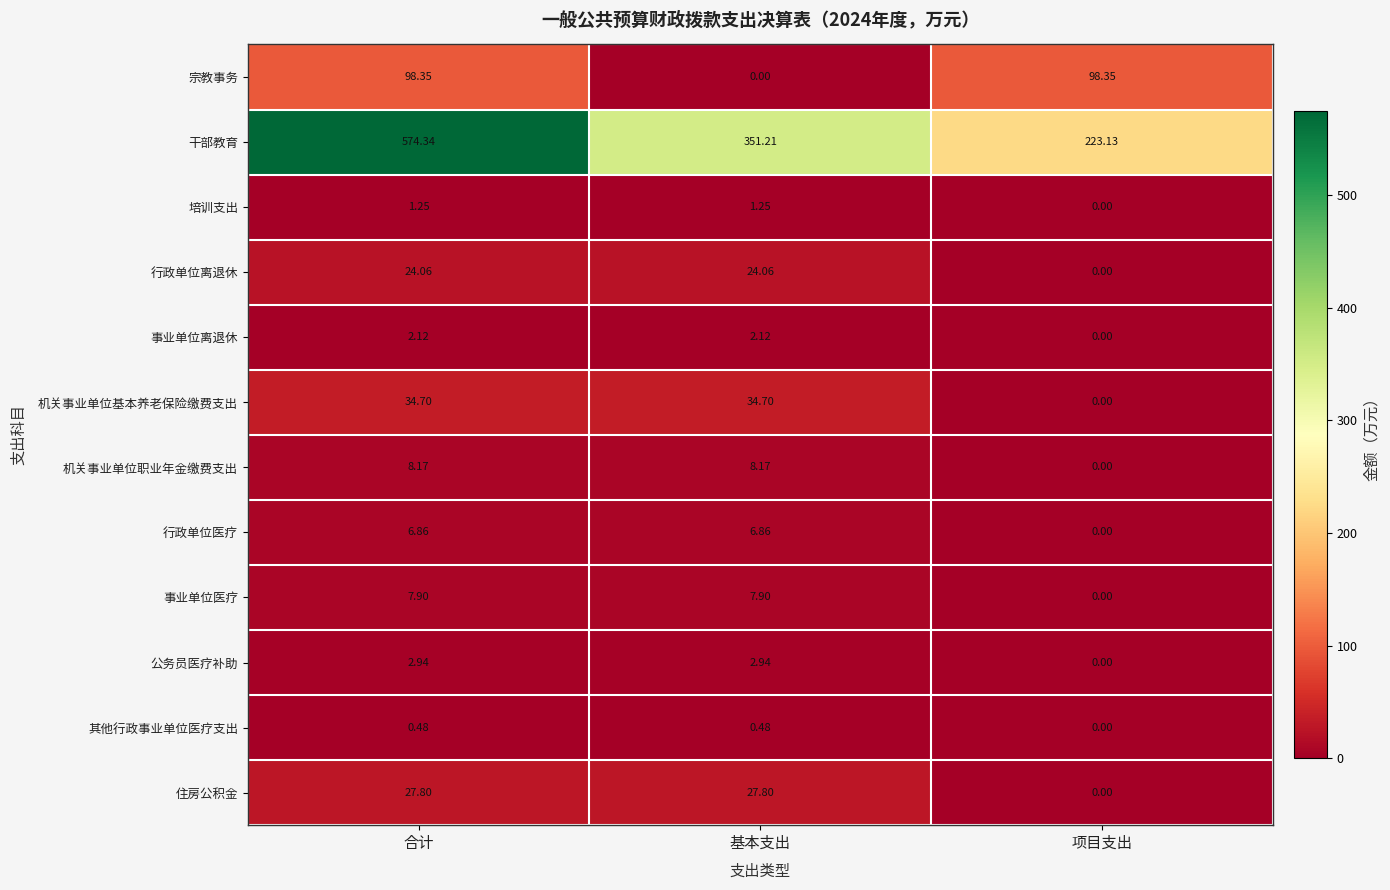

Rank the series at 基本支出 from highest to lowest value.

干部教育, 机关事业单位基本养老保险缴费支出, 住房公积金, 行政单位离退休, 机关事业单位职业年金缴费支出, 事业单位医疗, 行政单位医疗, 公务员医疗补助, 事业单位离退休, 培训支出, 其他行政事业单位医疗支出, 宗教事务